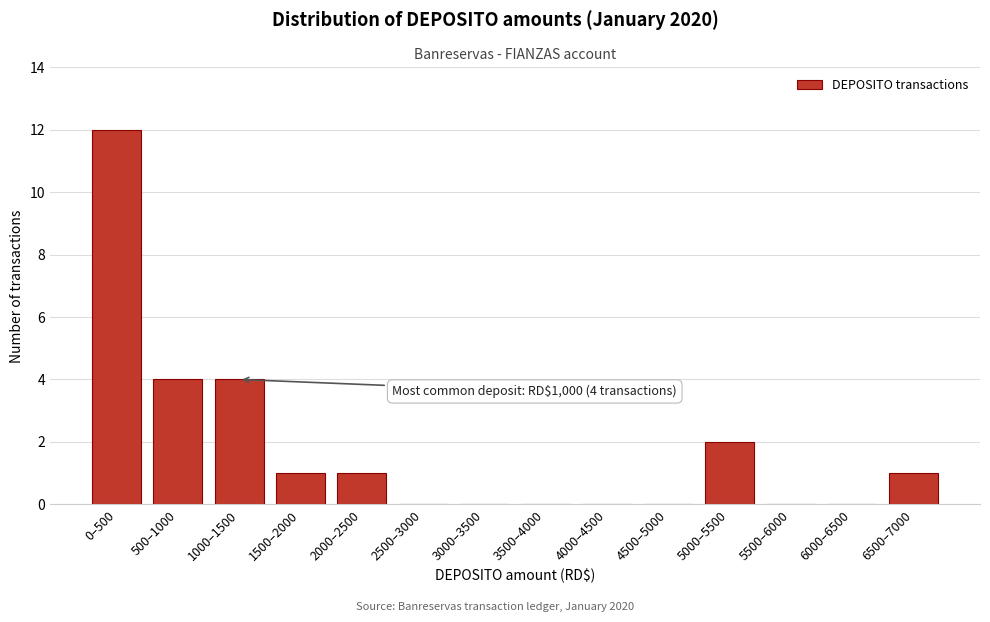

Reading left to right, list all the values displayed in this chart.

0–500=12	500–1000=4	1000–1500=4	1500–2000=1	2000–2500=1	2500–3000=0	3000–3500=0	3500–4000=0	4000–4500=0	4500–5000=0	5000–5500=2	5500–6000=0	6000–6500=0	6500–7000=1